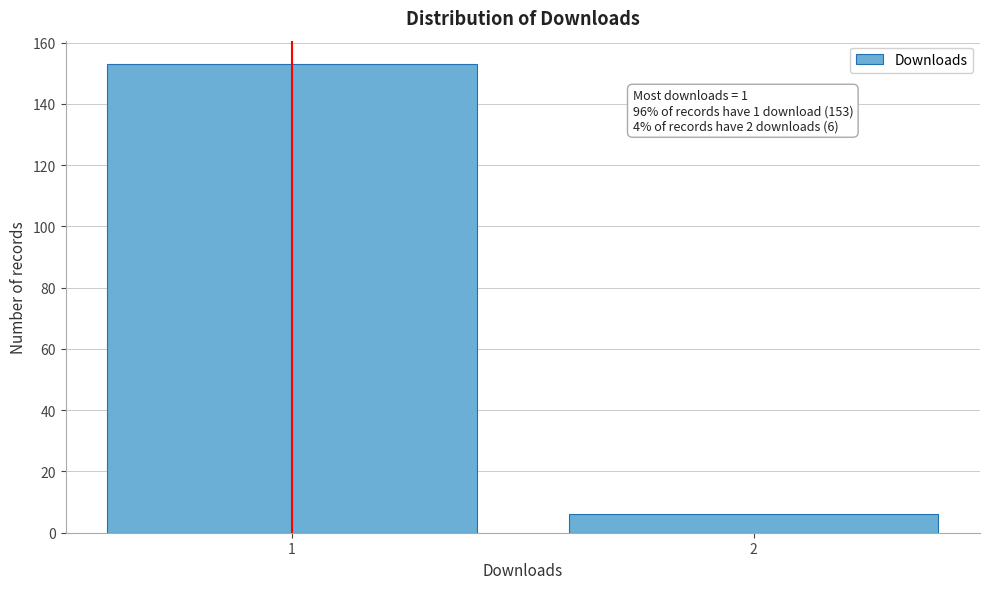

Reading left to right, list all the values displayed in this chart.

1=153	2=6